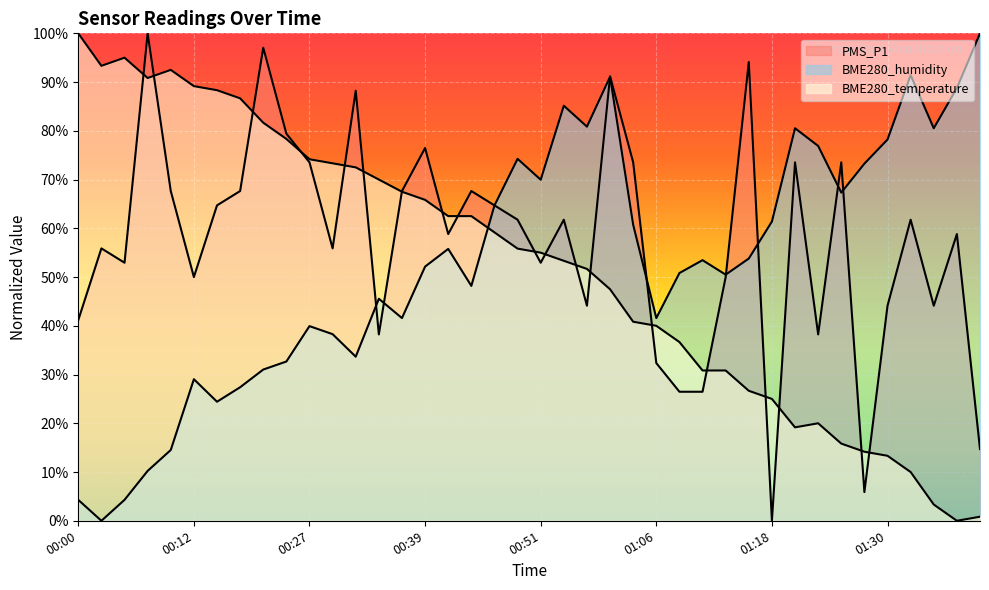

Which series has the largest total across all categories?

PMS_P1